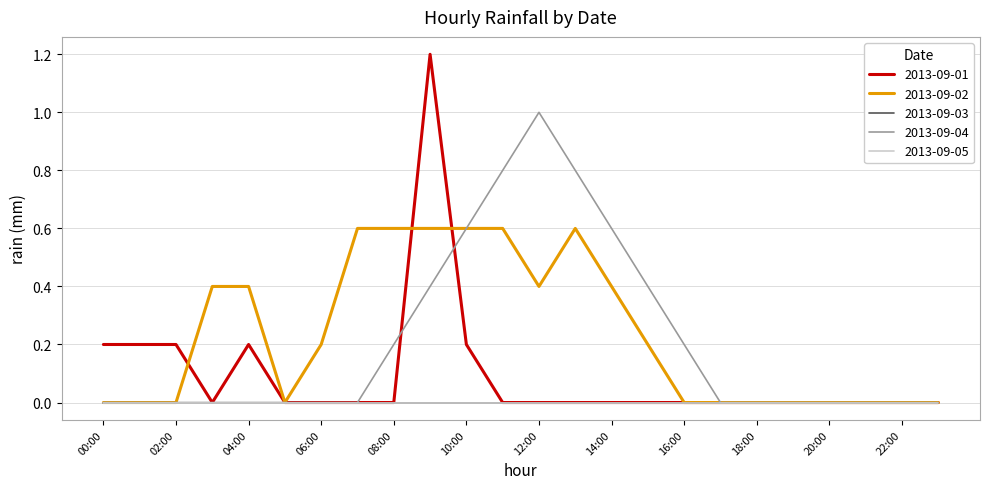

Is this an area chart (filled region under the line)?

No